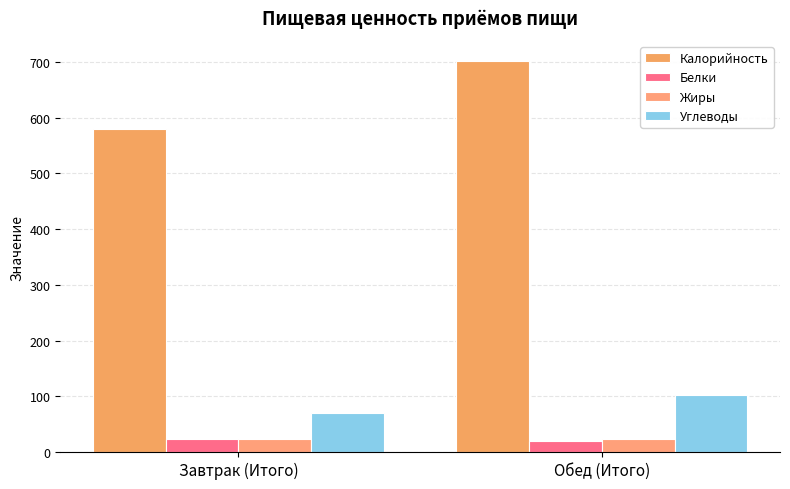

Which series has the largest total across all categories?

Калорийность